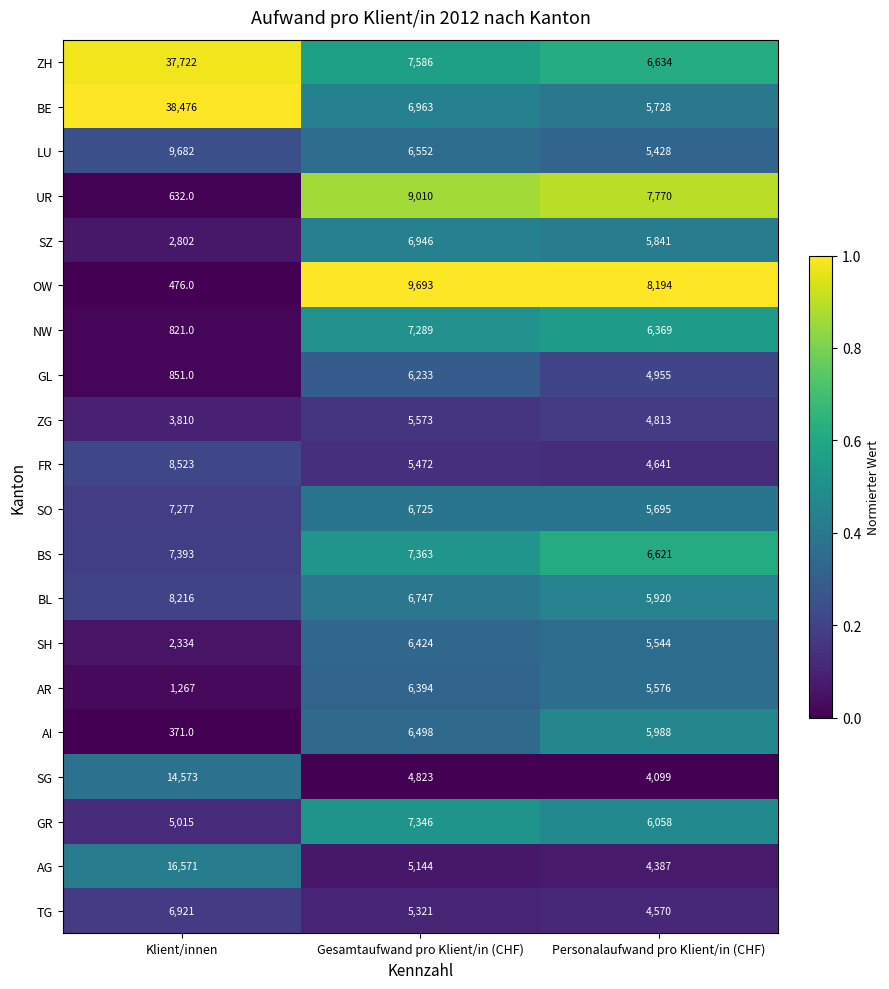

Rank the series at Gesamtaufwand pro Klient/in (CHF) from lowest to highest value.

SG, AG, TG, FR, ZG, GL, AR, SH, AI, LU, SO, BL, SZ, BE, NW, GR, BS, ZH, UR, OW